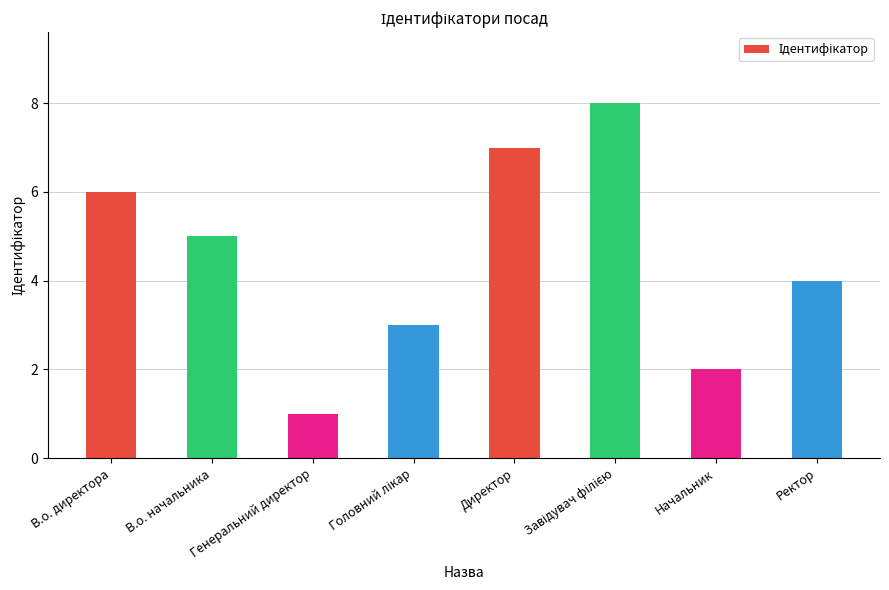

Which category has the lowest value across all series?

Генеральний директор